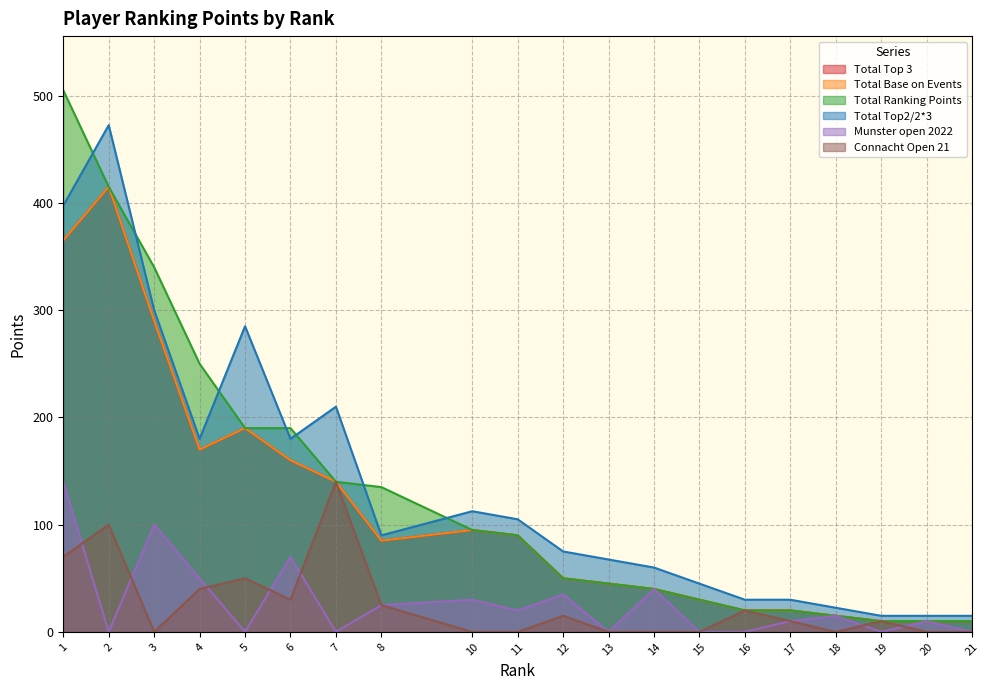

What is the highest value of the Connacht Open 21 series?

140.0